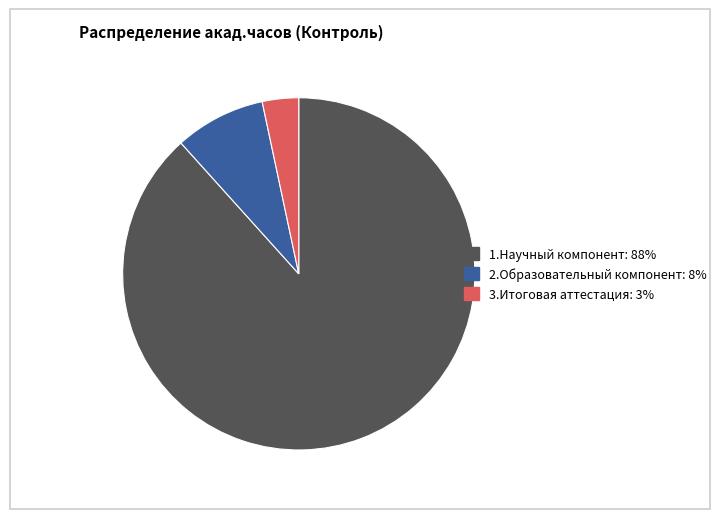

Count the number of slices in the pie.

3